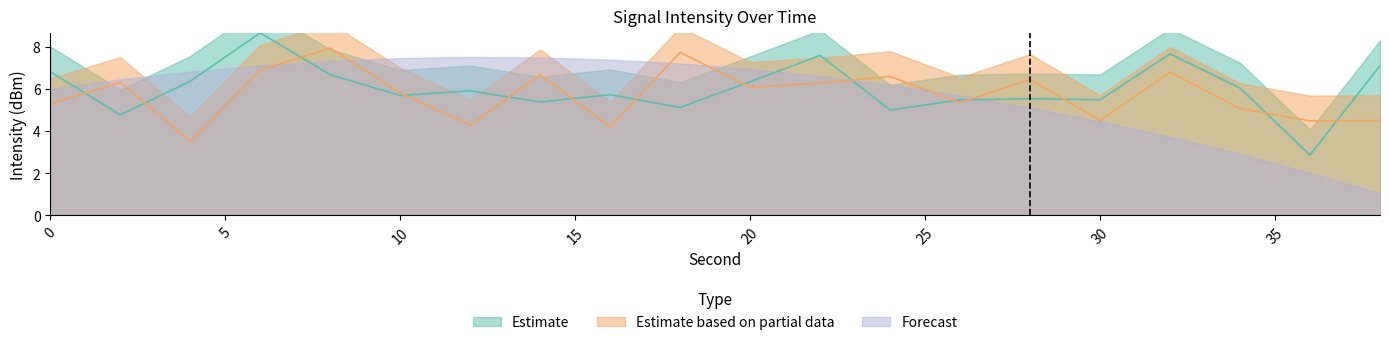

How many data points in Estimate based on partial data are above 6?

10